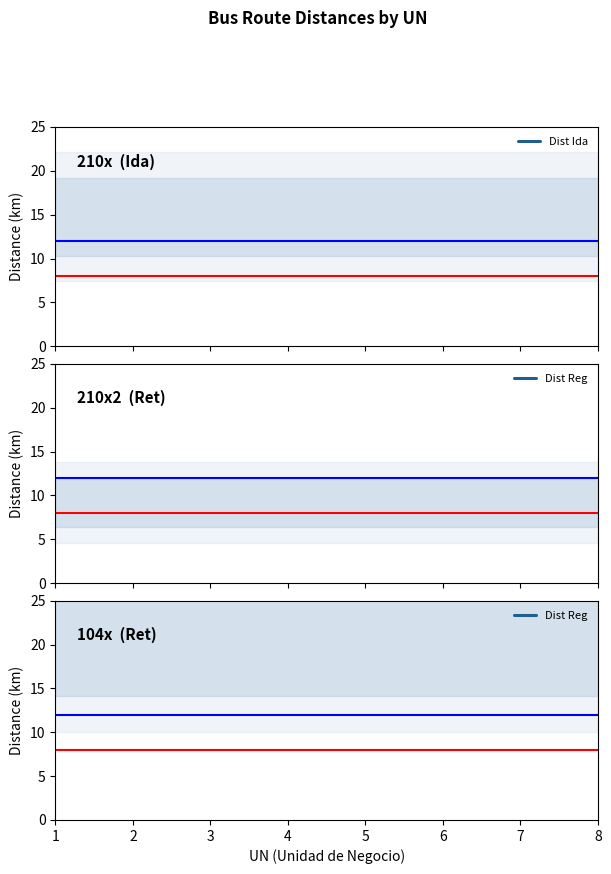

Which has a higher value, 1 or 0?

1